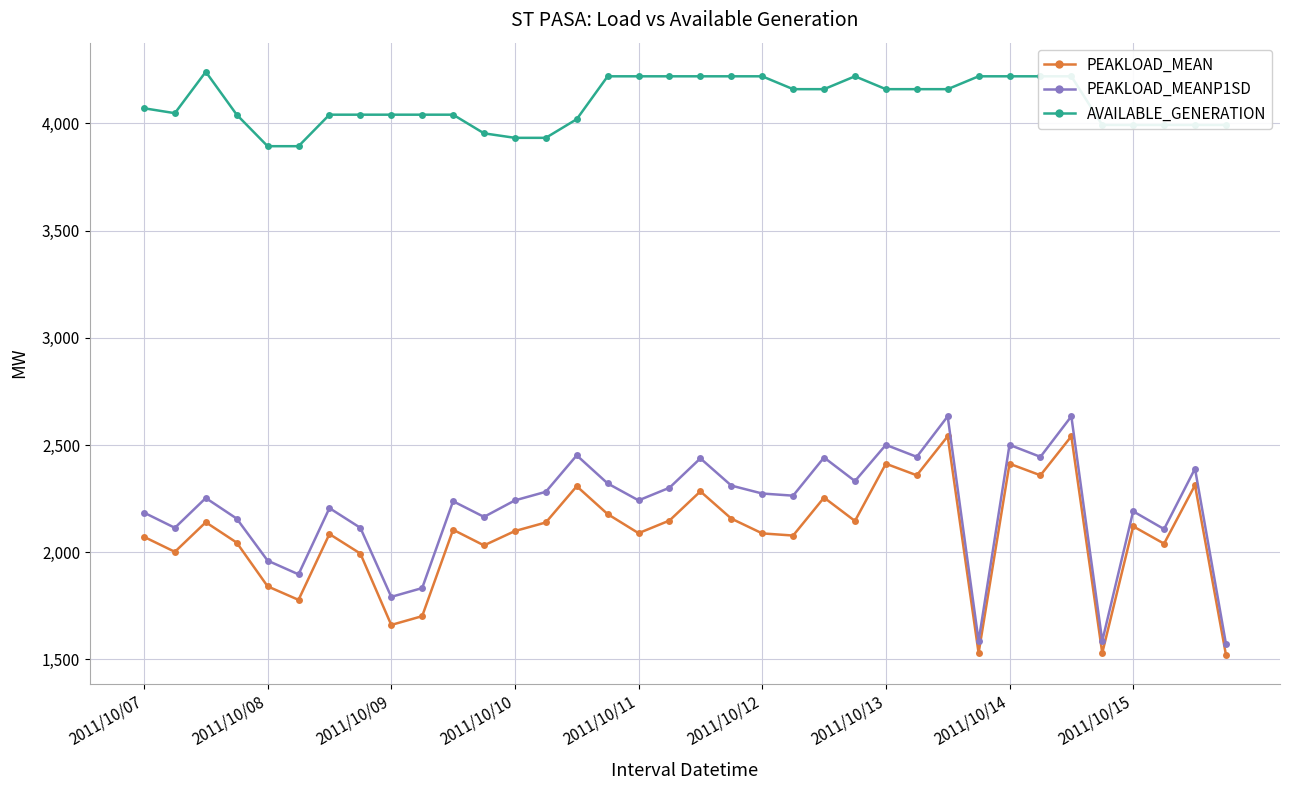

Count the number of data series in this chart.

3